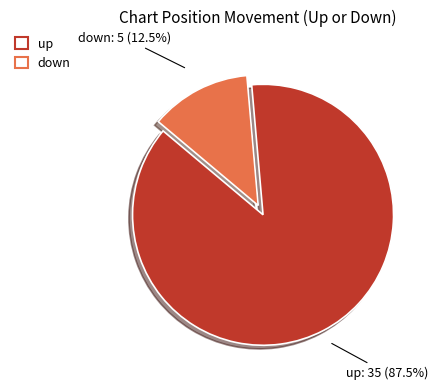

How many slices are in this pie chart?

2